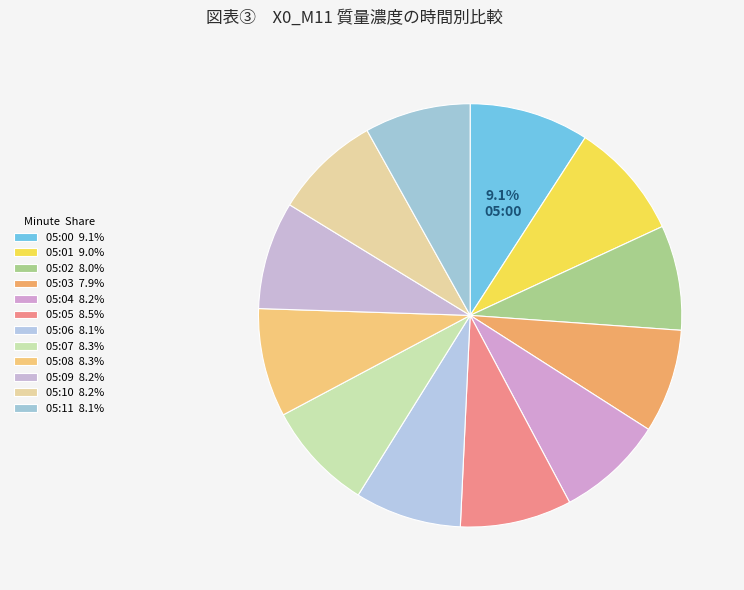

What portion of the pie excludes 05:02?

92.0%